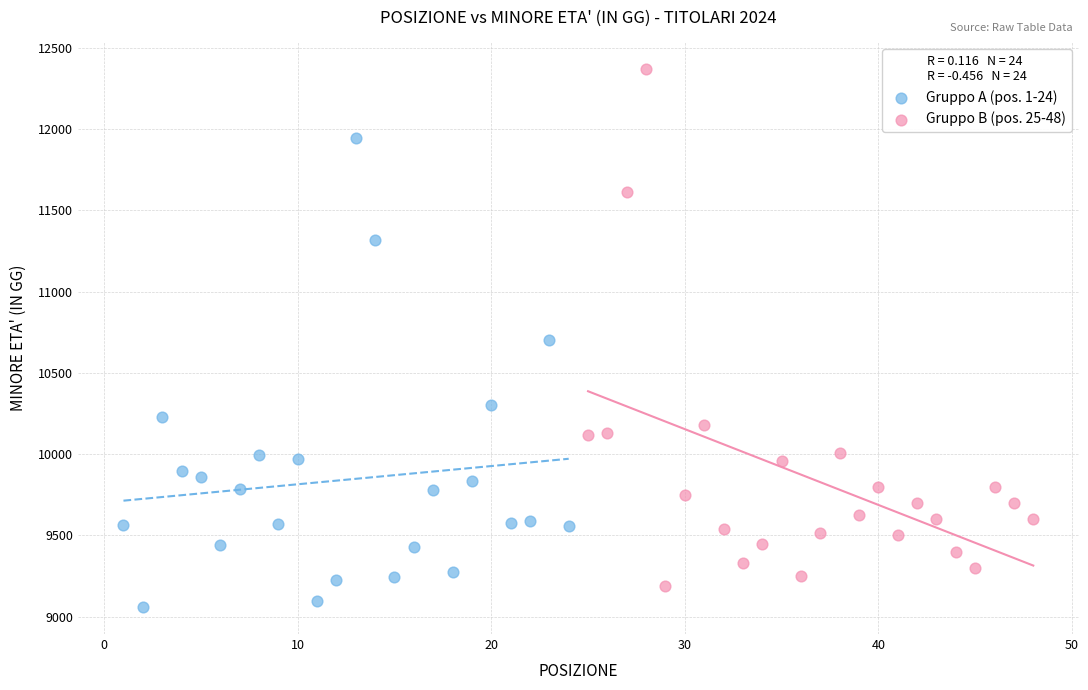

Which series contains the highest Y value?

Gruppo B (pos. 25-48)